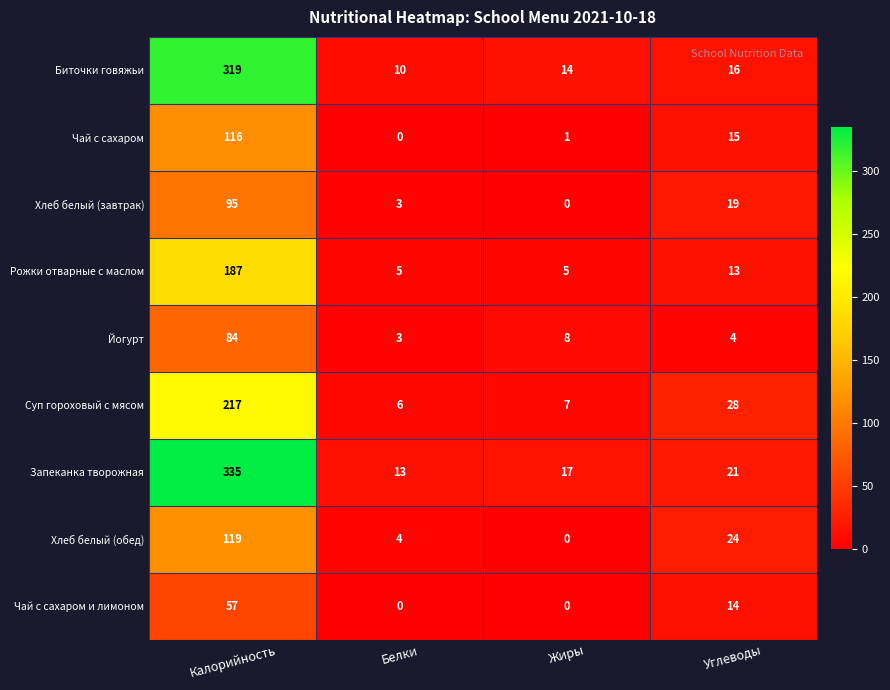

Is it true that Биточки говяжьи equals 10 at Белки?

True